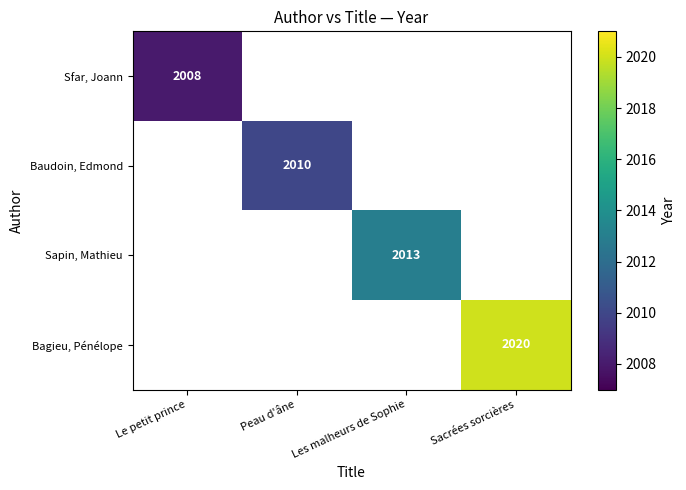

How many series are shown in this chart?

4